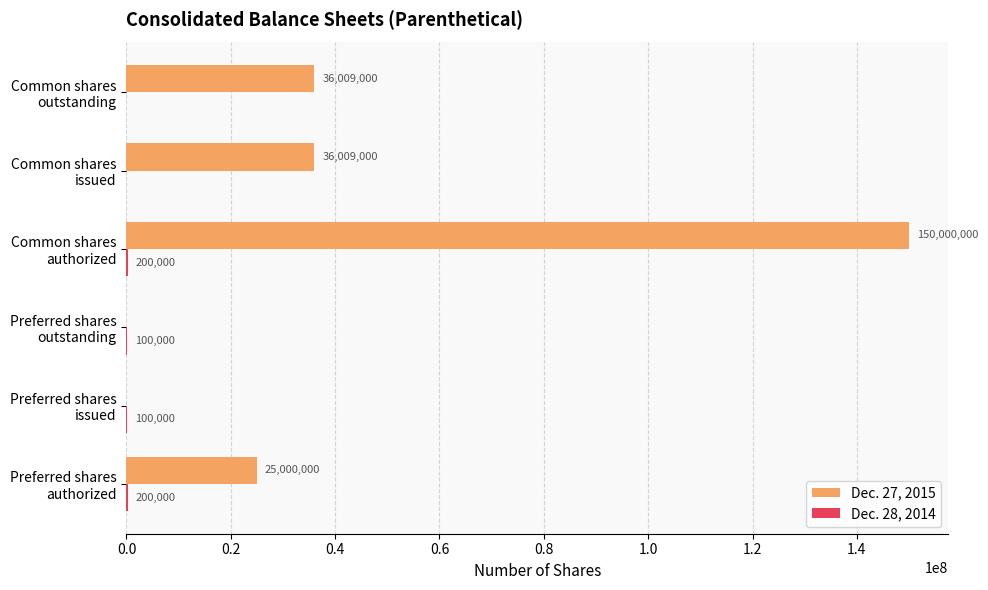

Which series has the largest total across all categories?

Dec. 27, 2015